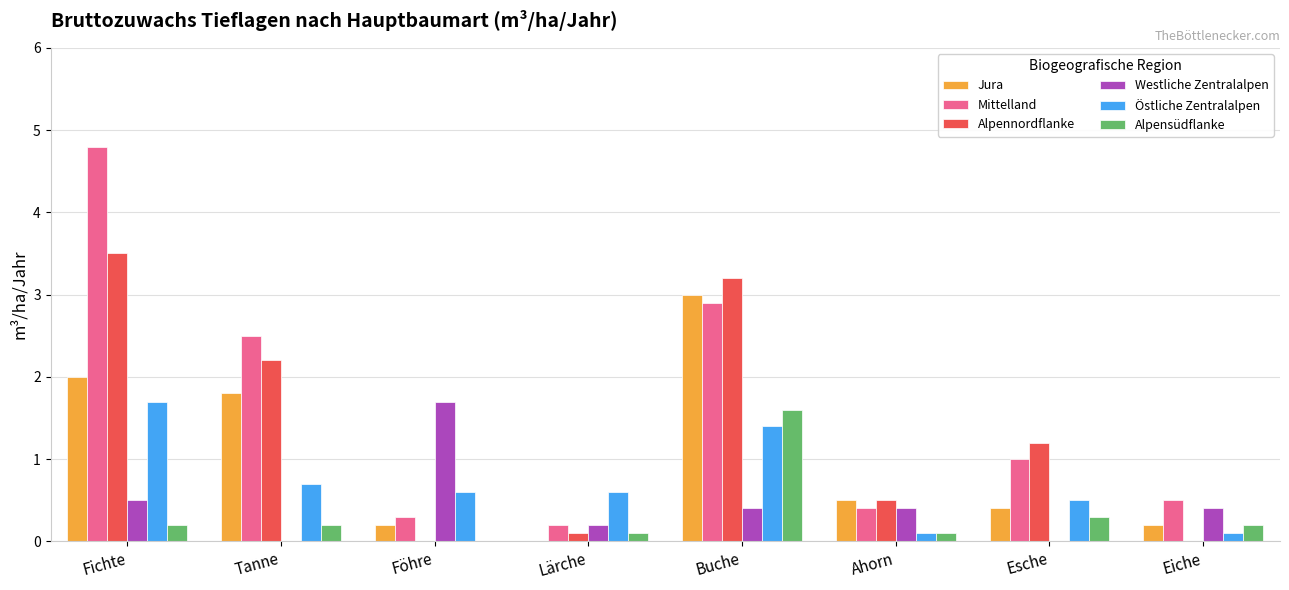

Count the number of categories in the chart.

8